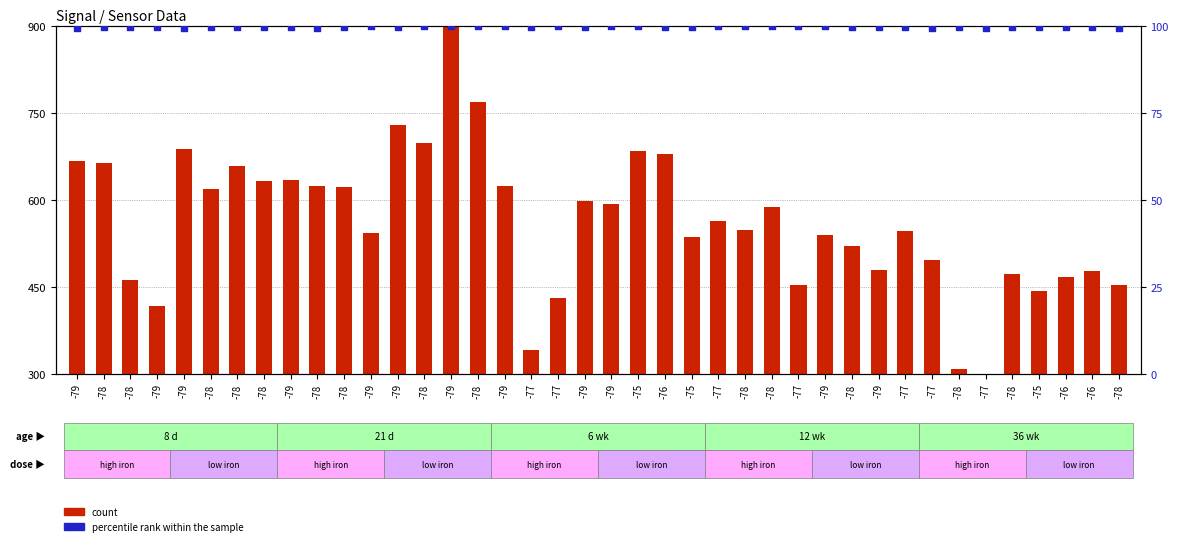

Which series has the widest spread of Y values?

count